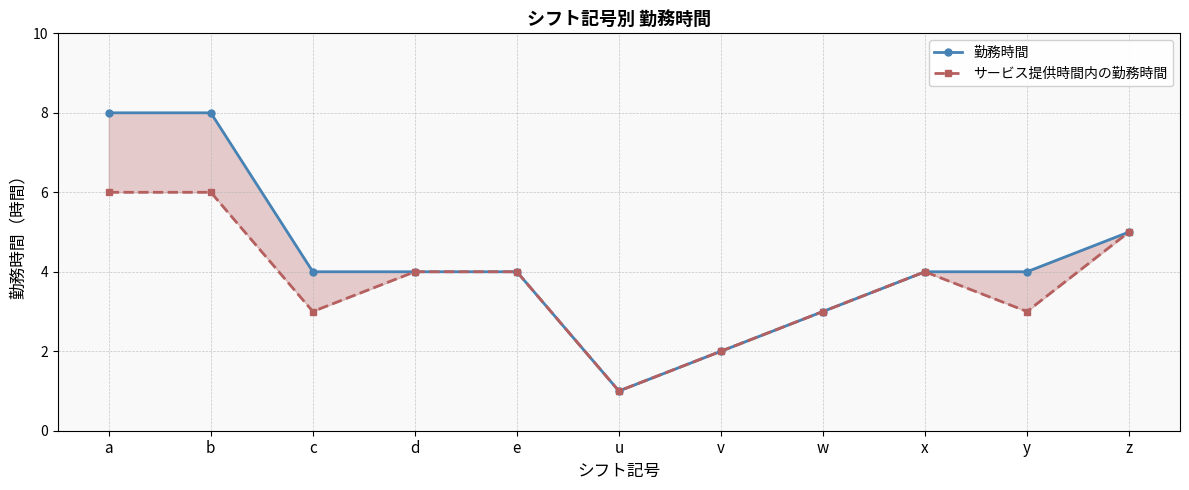

True or false: 勤務時間 and サービス提供時間内の勤務時間 cross at least once.

False